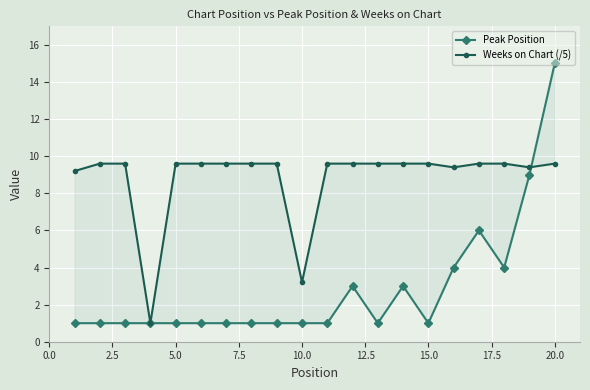

What is the value of the Peak Position point at the 5th from the left?

1.0